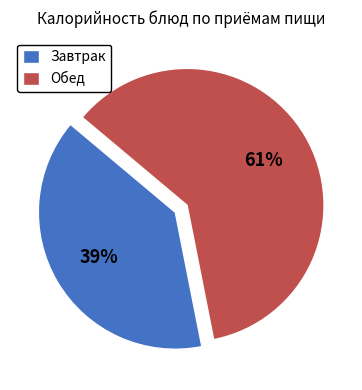

What percentage is the Завтрак slice, to the nearest percent?

39%